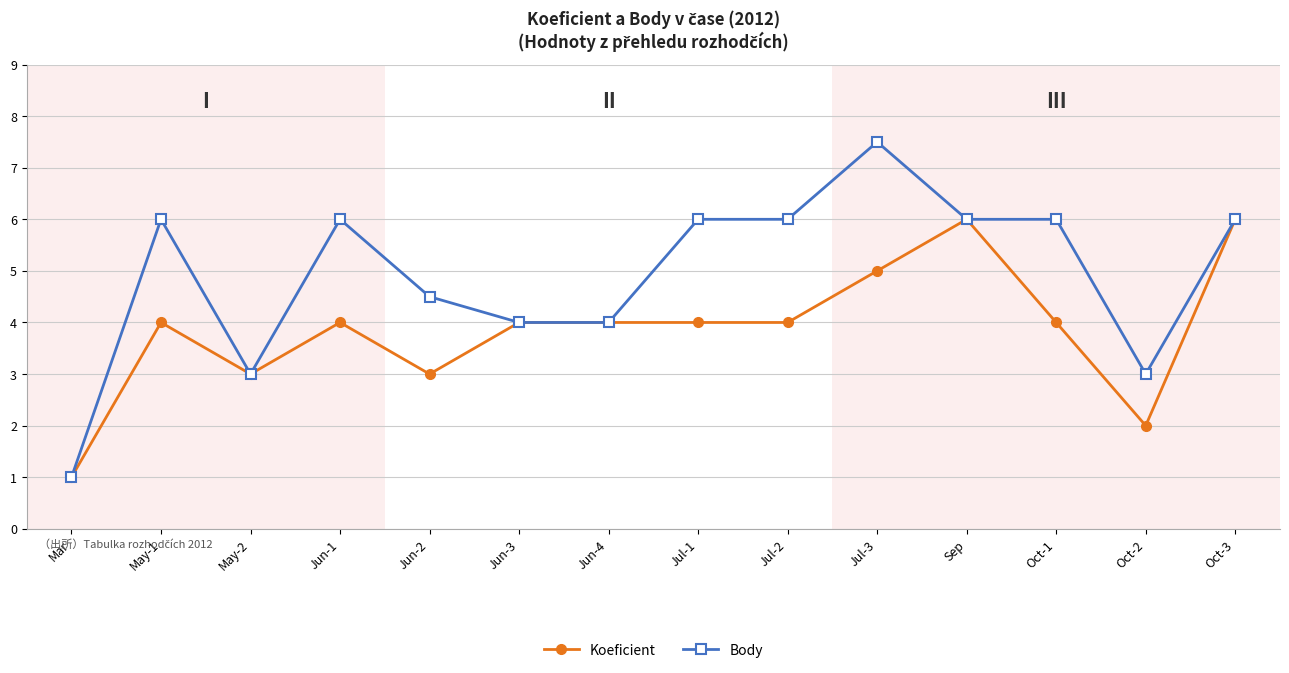

Reading left to right, list all the values displayed in this chart.

Koeficient: 1.0	4.0	3.0	4.0	3.0	4.0	4.0	4.0	4.0	5.0	6.0	4.0	2.0	6.0
Body: 1.0	6.0	3.0	6.0	4.5	4.0	4.0	6.0	6.0	7.5	6.0	6.0	3.0	6.0